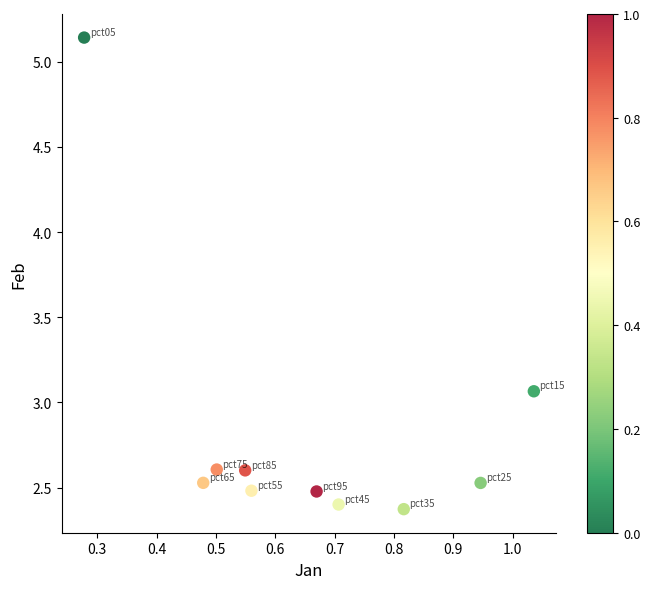

What is the range of X values (max minus min)?

0.8